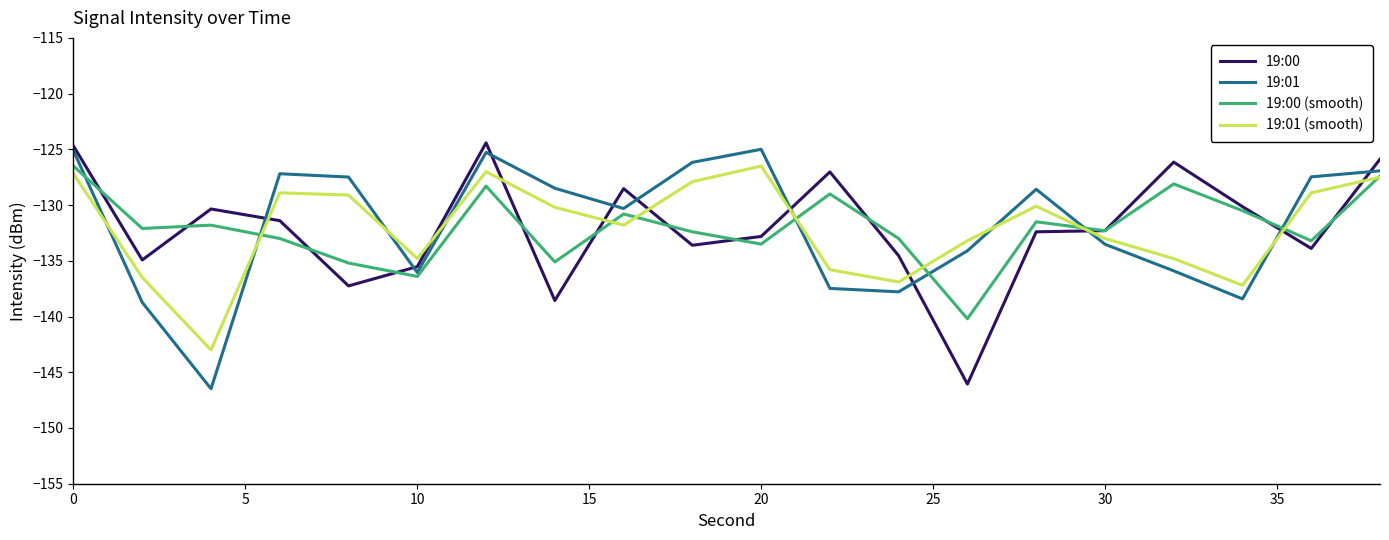

True or false: 19:01 (smooth) and 19:01 cross at least once.

True